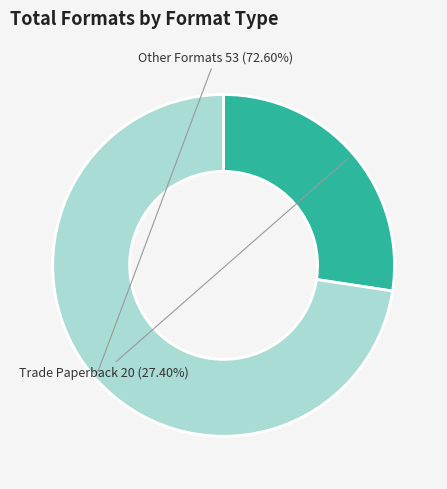

Is there a majority slice in this chart?

Yes